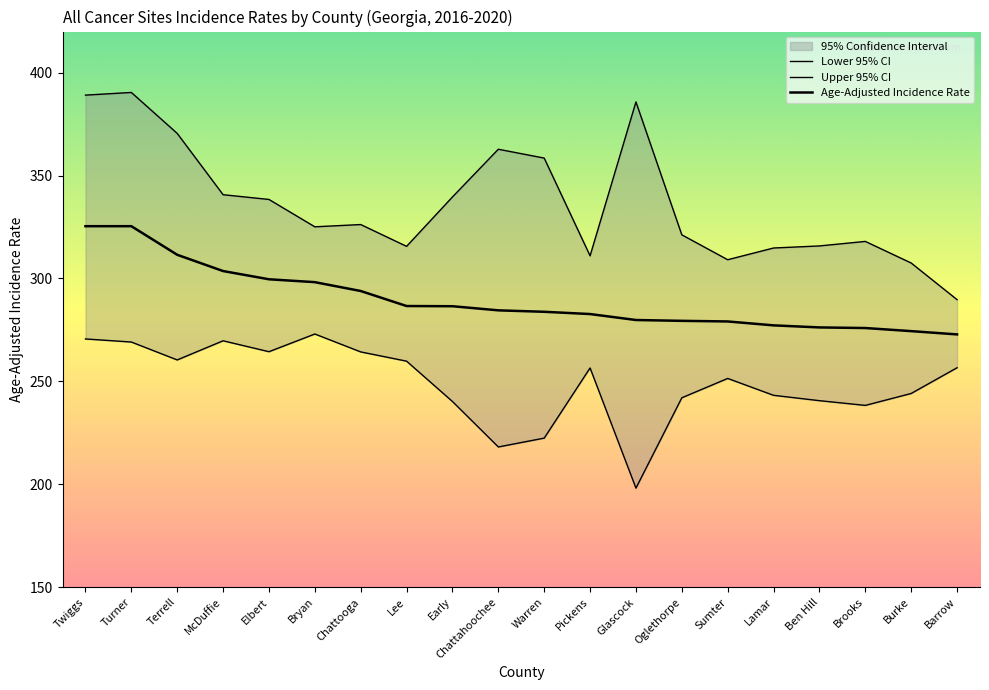

At which label is Lower 95% CI closest to 235?

Brooks